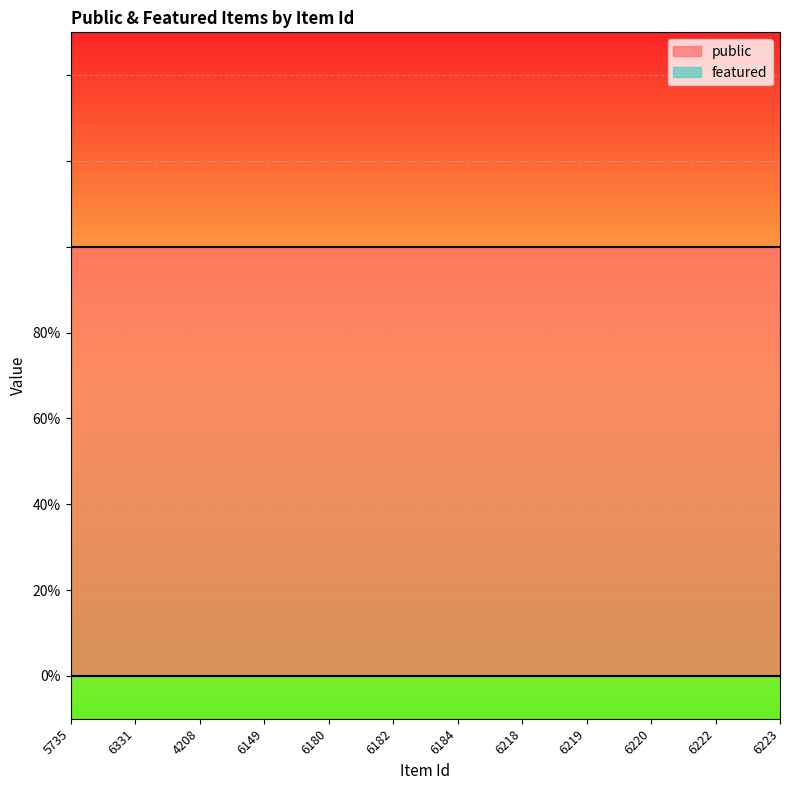

Is the value of featured at 6220 greater than the value of public at 6149?

No